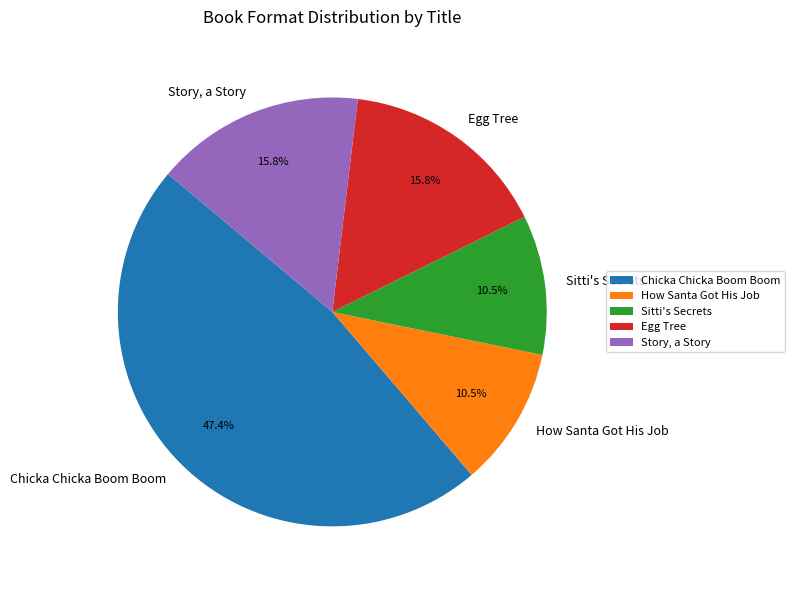

How many slices are in this pie chart?

5